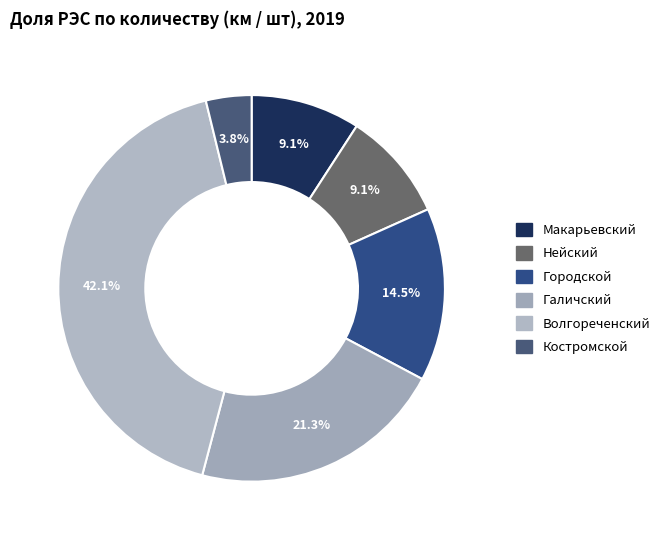

To the nearest percent, what is the difference between the largest and smallest slice percentages?

38%